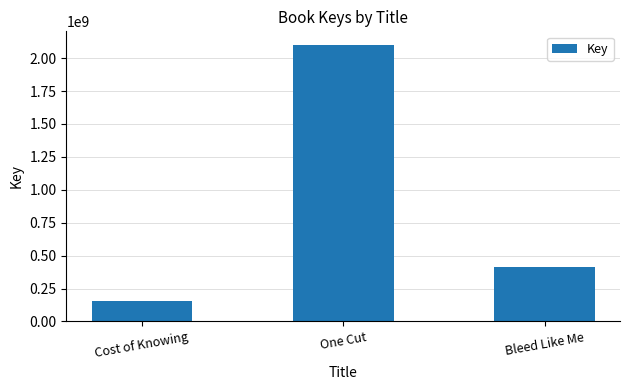

At which category does the chart reach its peak across all series?

One Cut